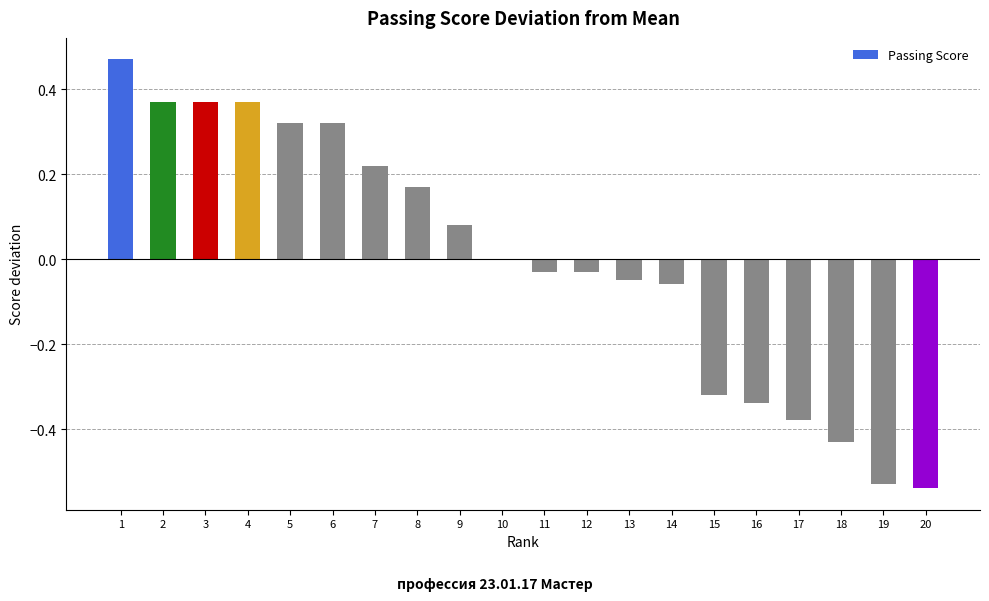

How many categories are shown in the chart?

20